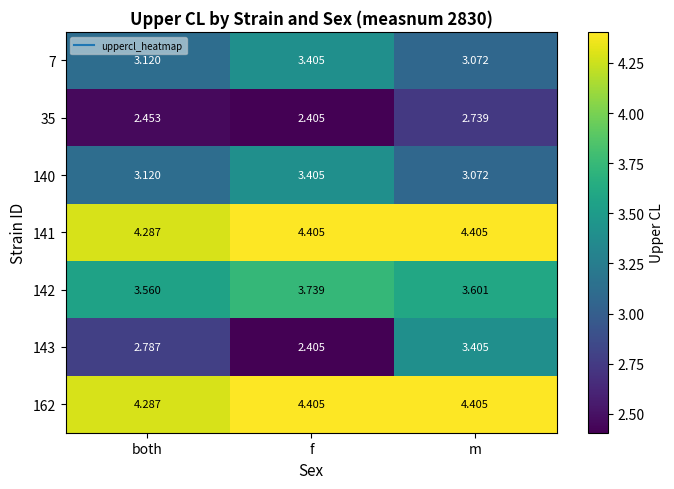

Rank the categories by 140 value from lowest to highest.

m, both, f